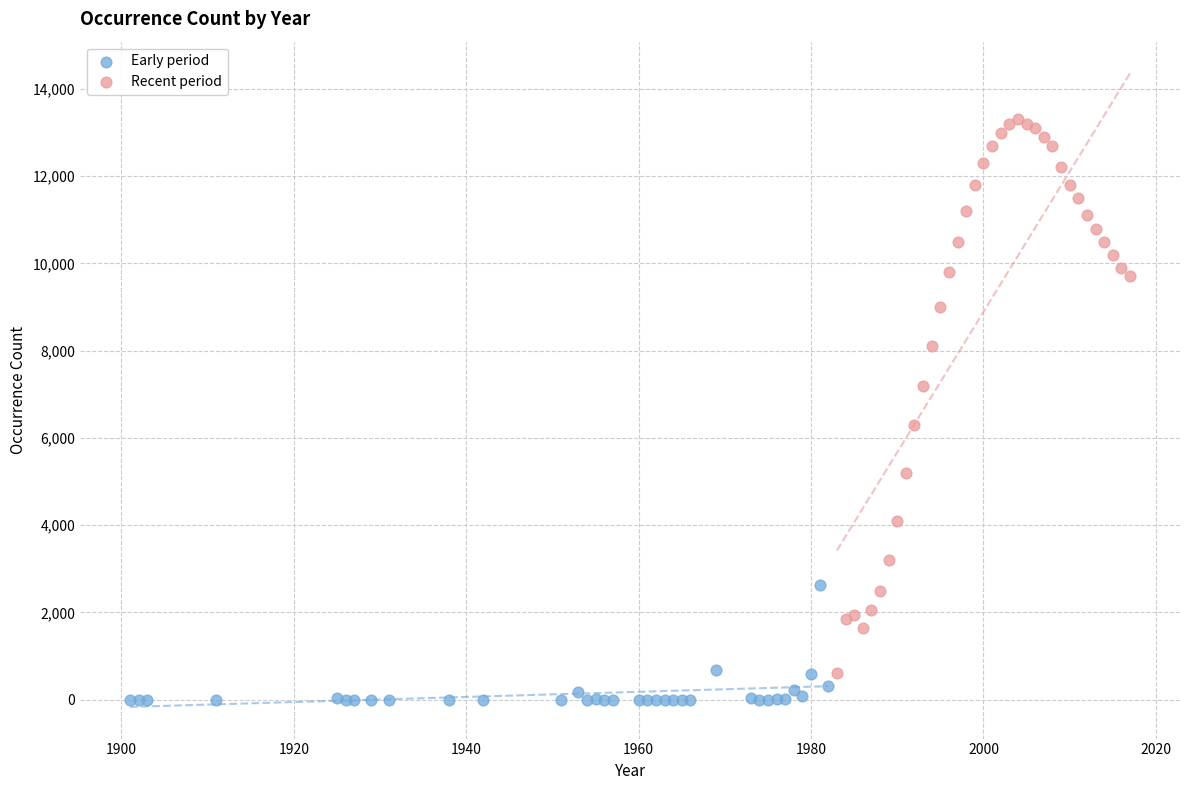

What are all the series names shown in the legend?

Early period, Recent period